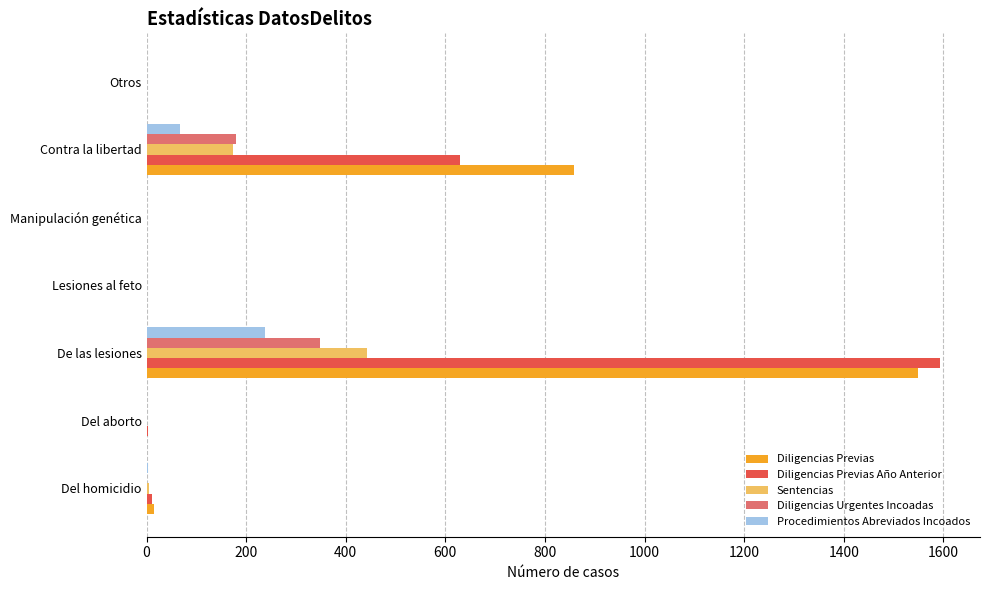

Is it true that Sentencias equals 0 at Del aborto?

True